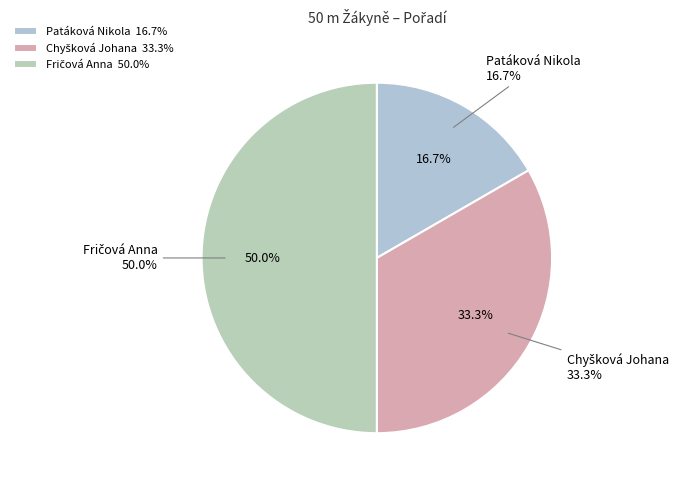

Rank the categories by value from highest to lowest.

Fričová Anna, Chyšková Johana, Patáková Nikola